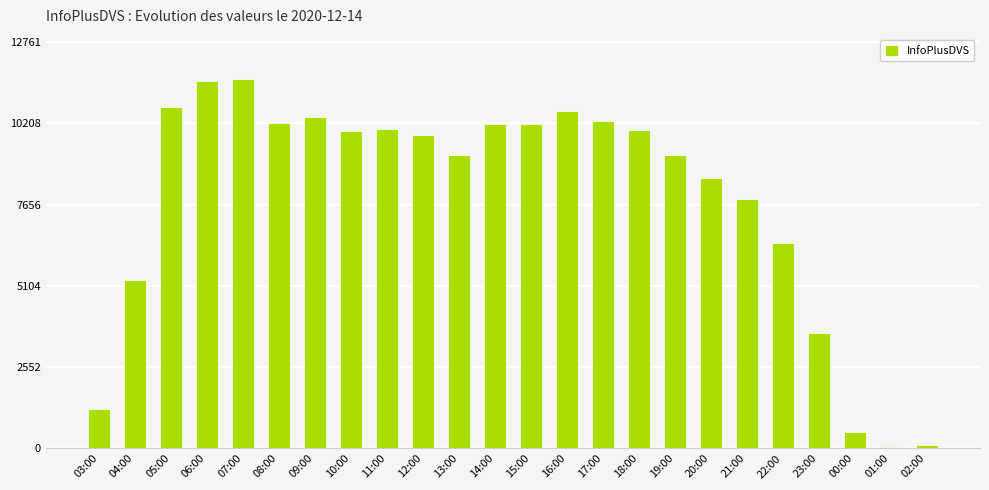

Read the value at 02:00.

101